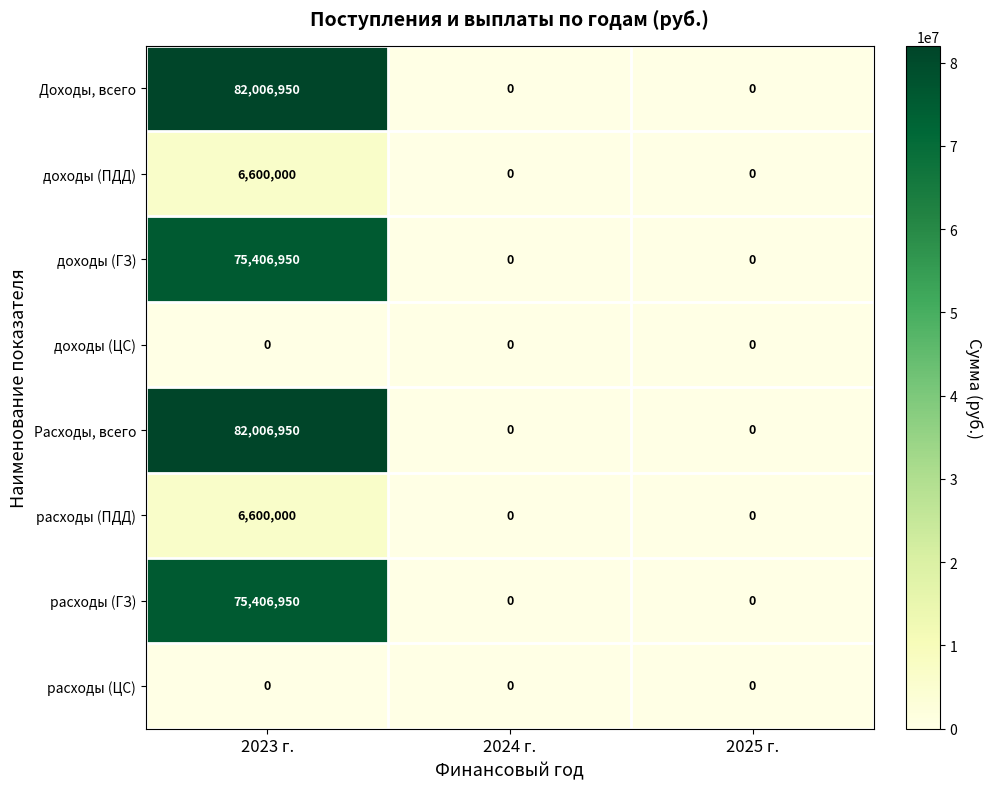

How many categories are shown in the chart?

3